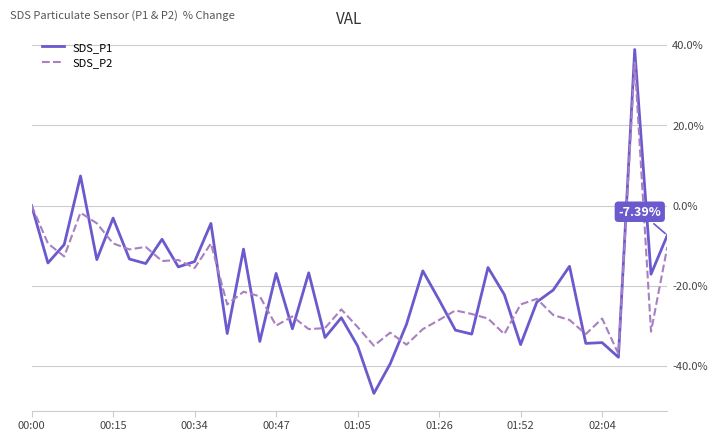

Which series has the largest range (max minus min)?

SDS_P1